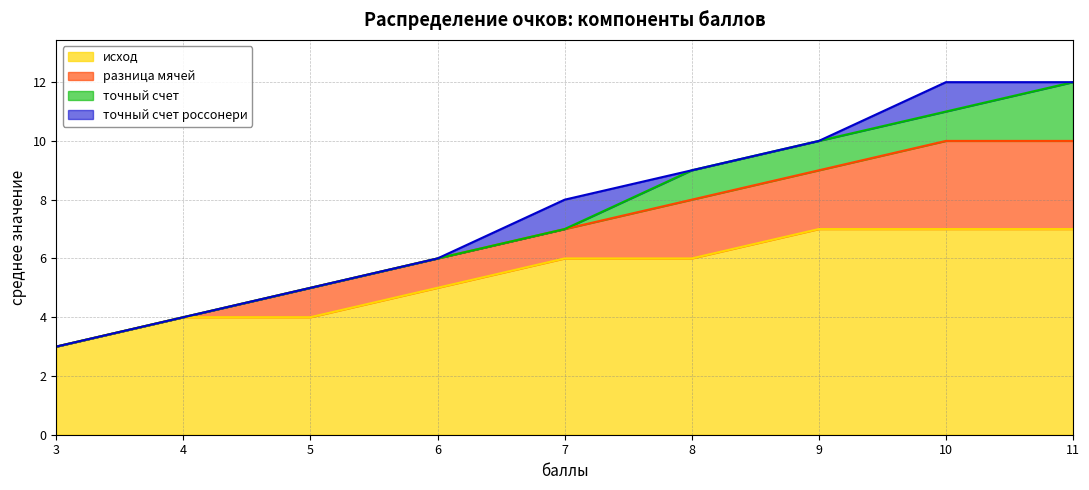

What are all the series names shown in the legend?

исход, разница мячей, точный счет, точный счет россонери